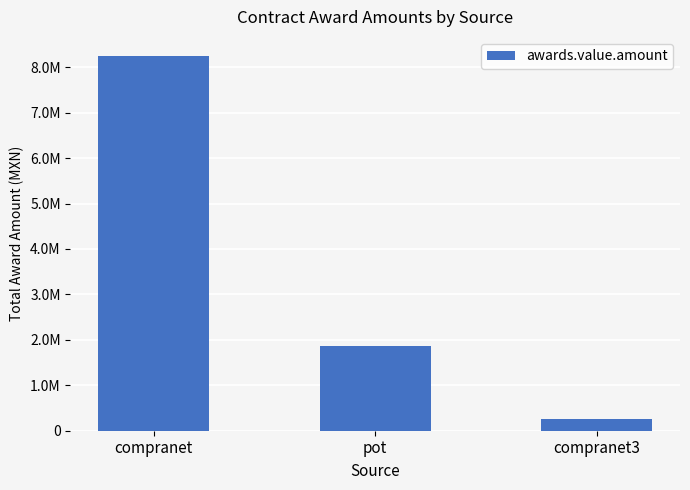

At which category does the chart reach its minimum across all series?

compranet3